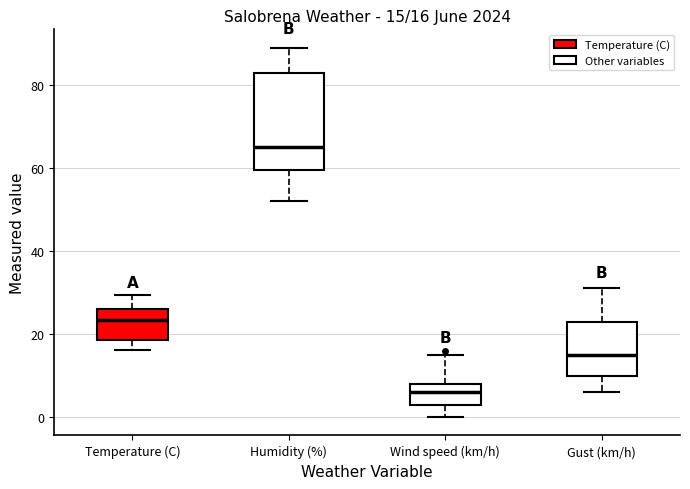

Comparing the boxes themselves (not the whiskers), which one is the tallest?

Humidity (%)